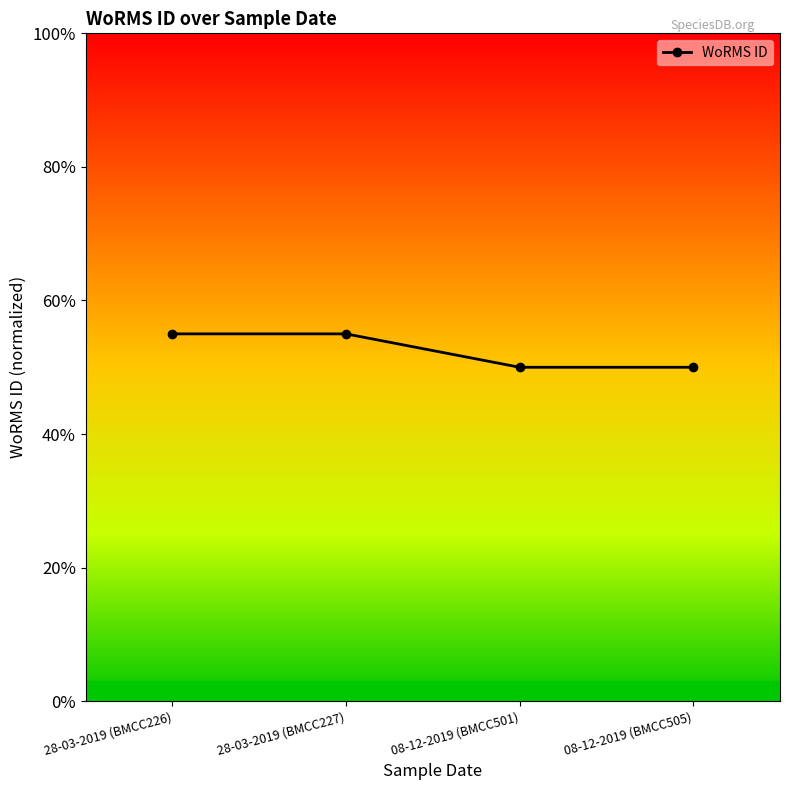

Does the chart have visible grid lines?

No